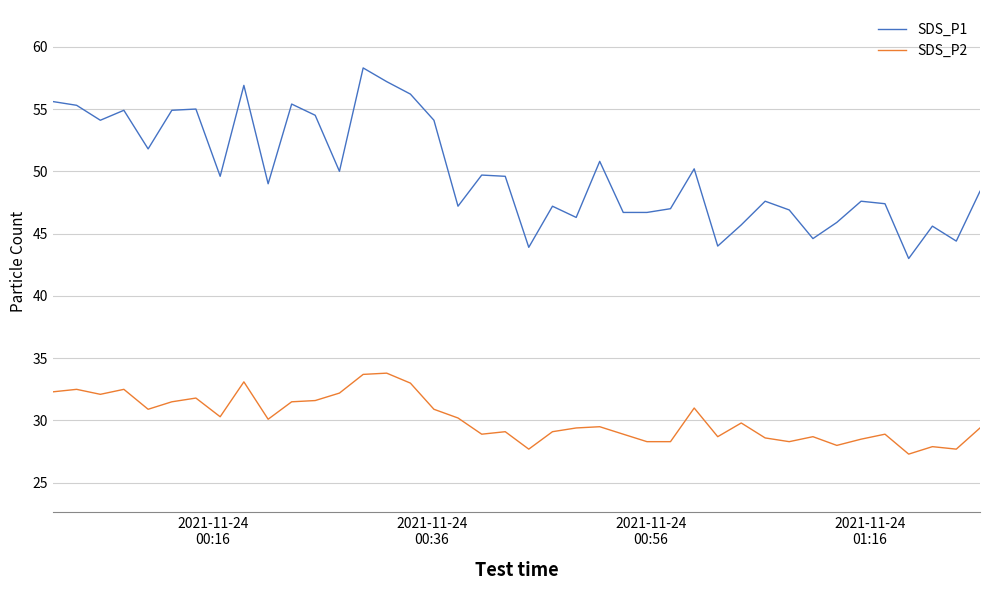

At how many categories does at least one series exceed 52?

13